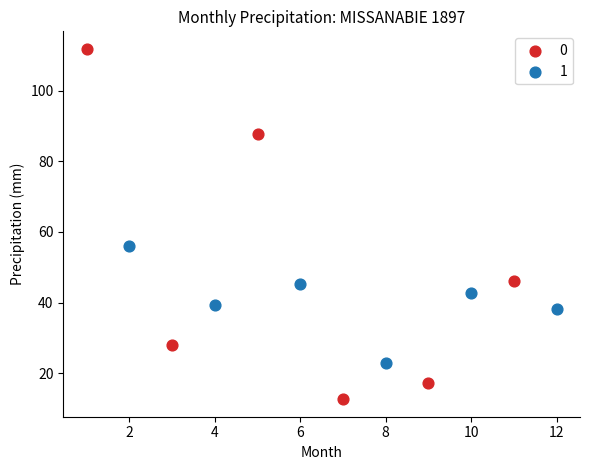

Which series reaches the maximum Y coordinate?

0